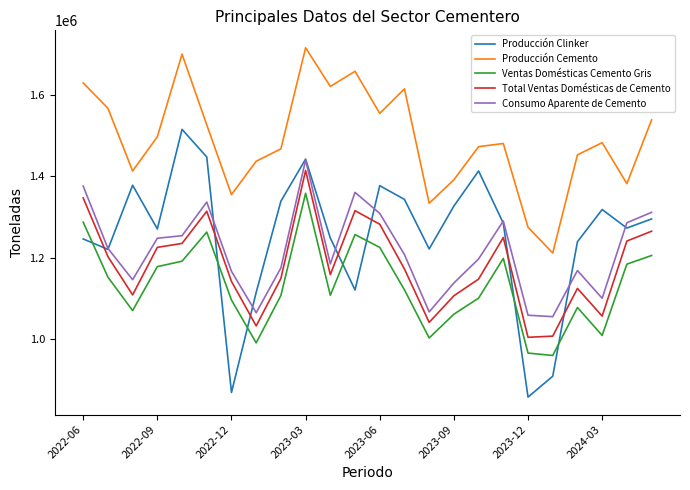

True or false: Total Ventas Domésticas de Cemento and Producción Cemento cross at least once.

False